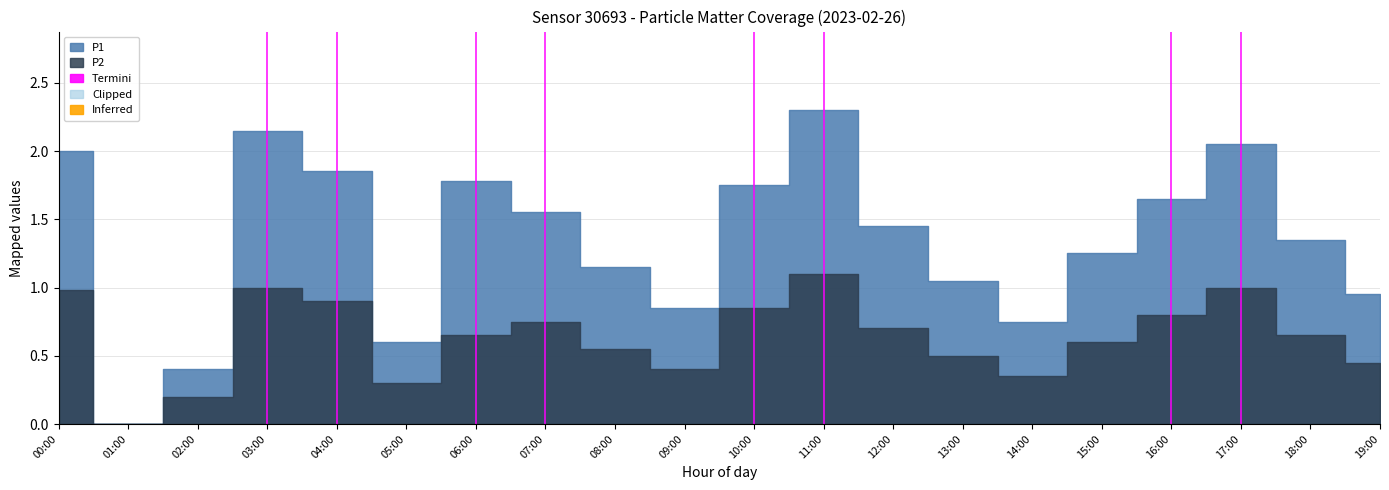

True or false: P2 and P1 cross at least once.

False